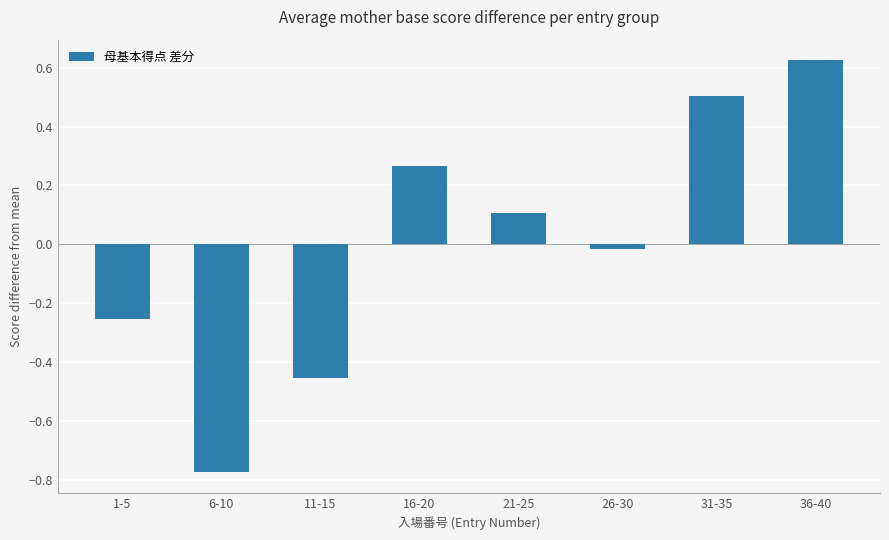

What position from the left is 1-5?

1